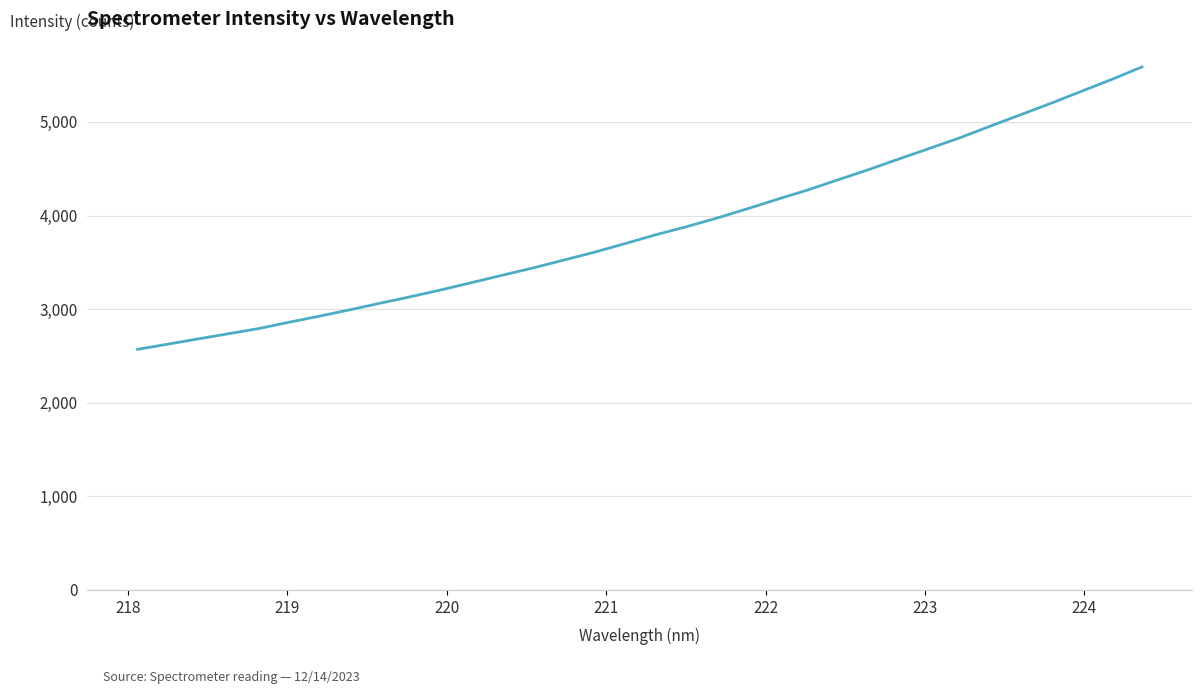

What is the smallest value displayed?

2570.5